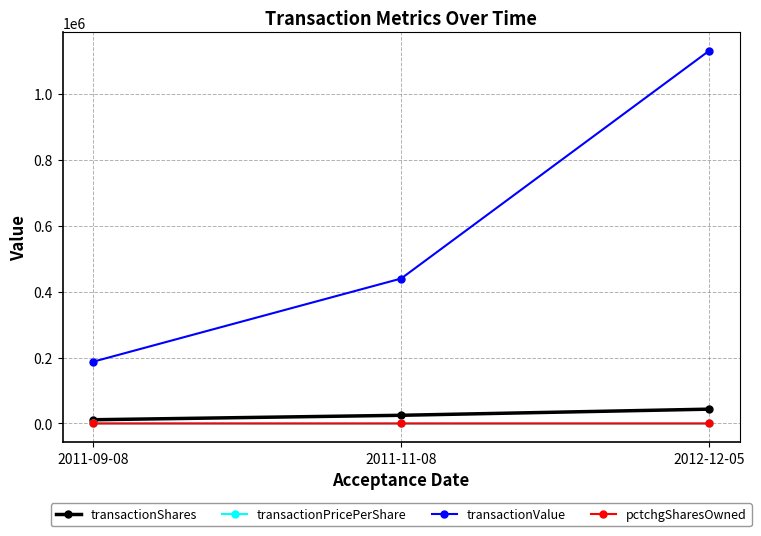

Read the transactionShares value at 2012-12-05.

43358.0